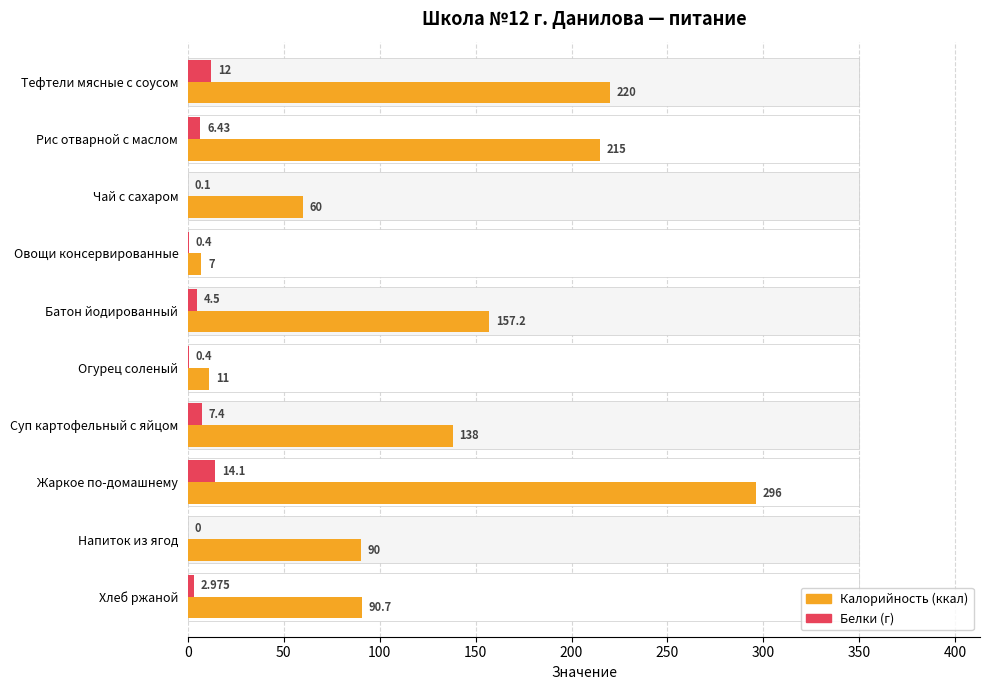

List the series in order of their peak value, lowest first.

Белки, Калорийность